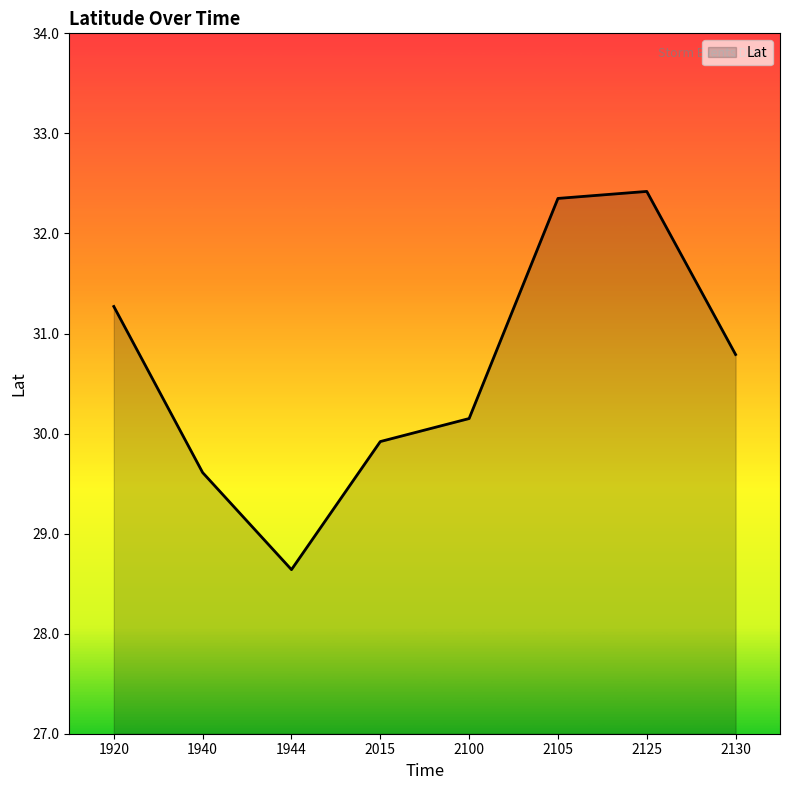

What is the change in value from 1920 to 1944?

-2.6